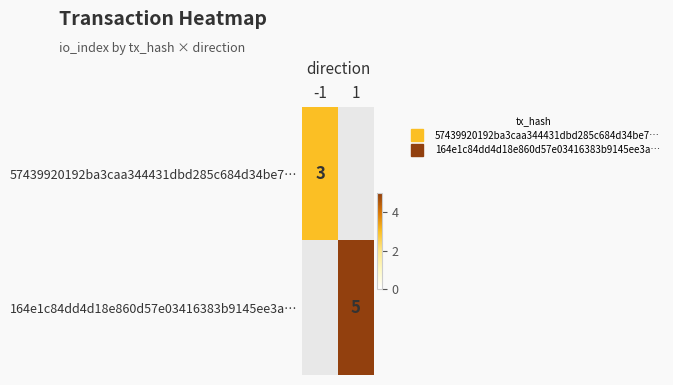

Which category has the highest value in the 57439920192ba3caa344431dbd285c684d34be7… series?

-1